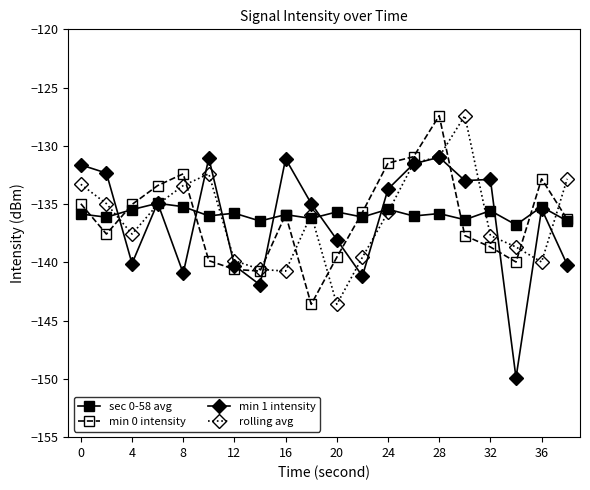

What is the minimum value for rolling avg?

-143.6